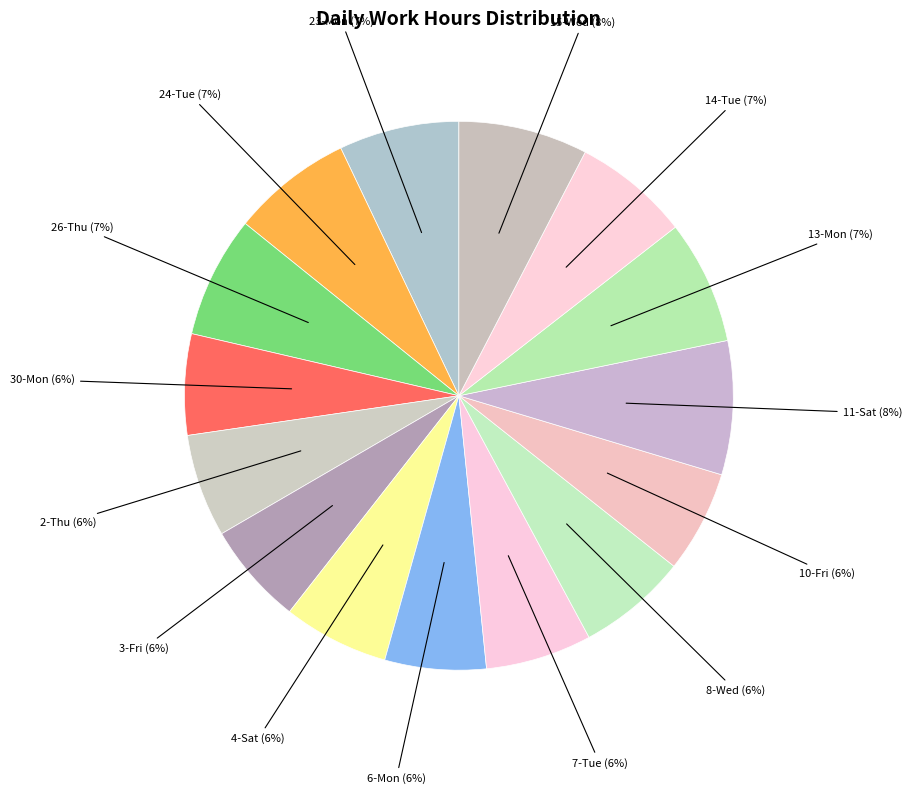

Approximately how many times larger is the value at 4-Sat compared to 26-Thu?

0.9